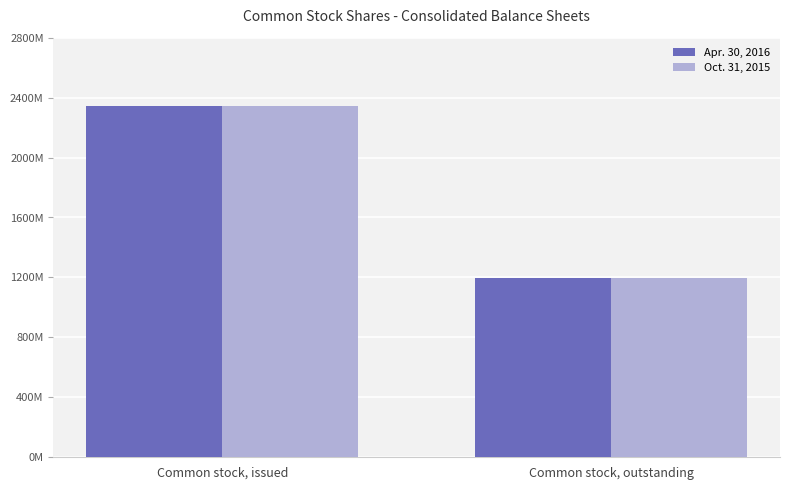

Are the bars grouped side by side (vs. stacked)?

Yes